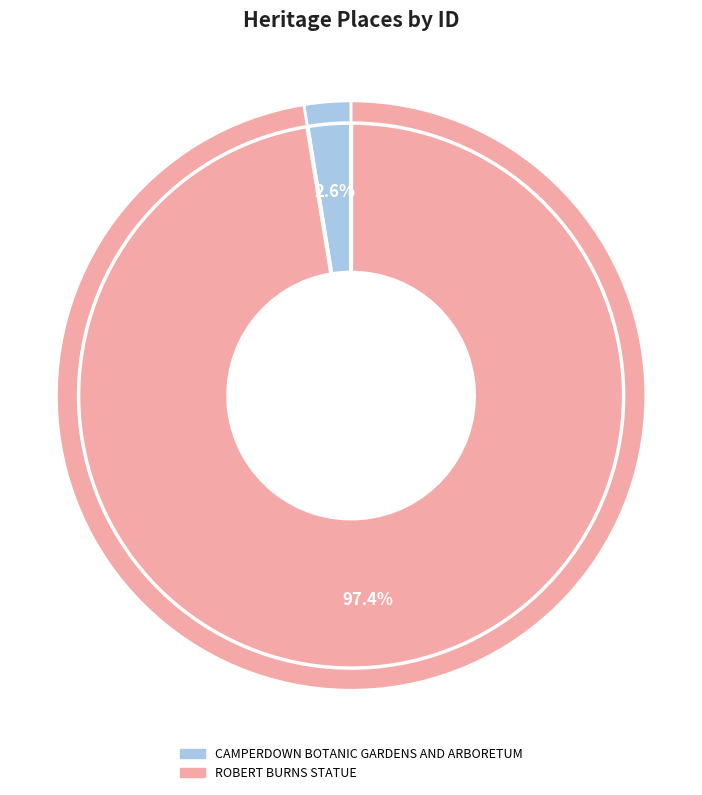

Does CAMPERDOWN BOTANIC GARDENS AND ARBORETUM account for over 50% of the chart?

No